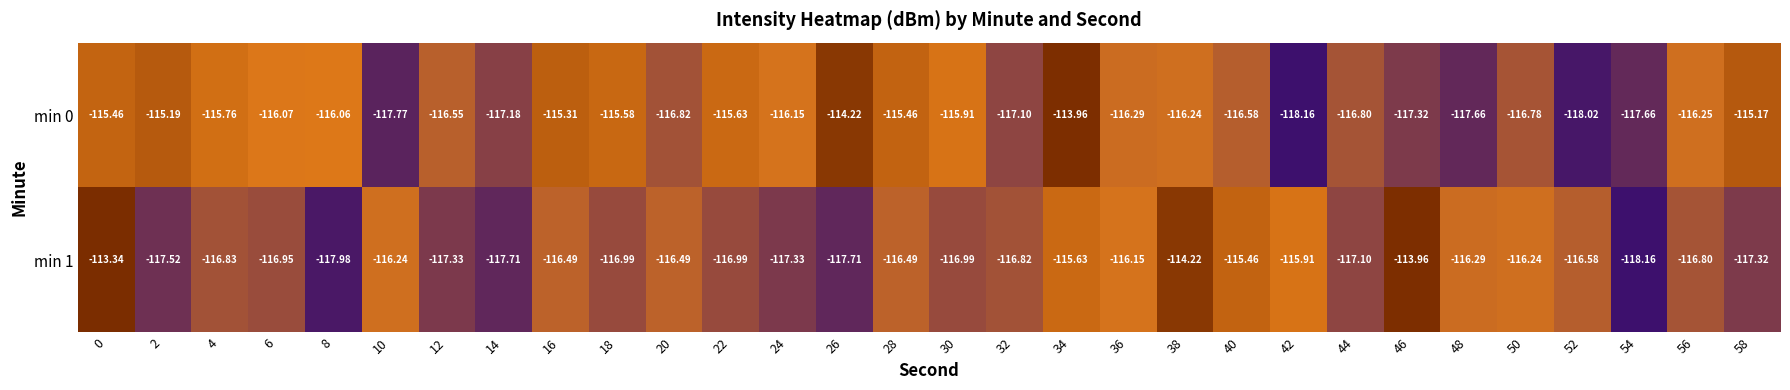

Is the value of min 0 at 18 greater than the value of min 1 at 28?

Yes